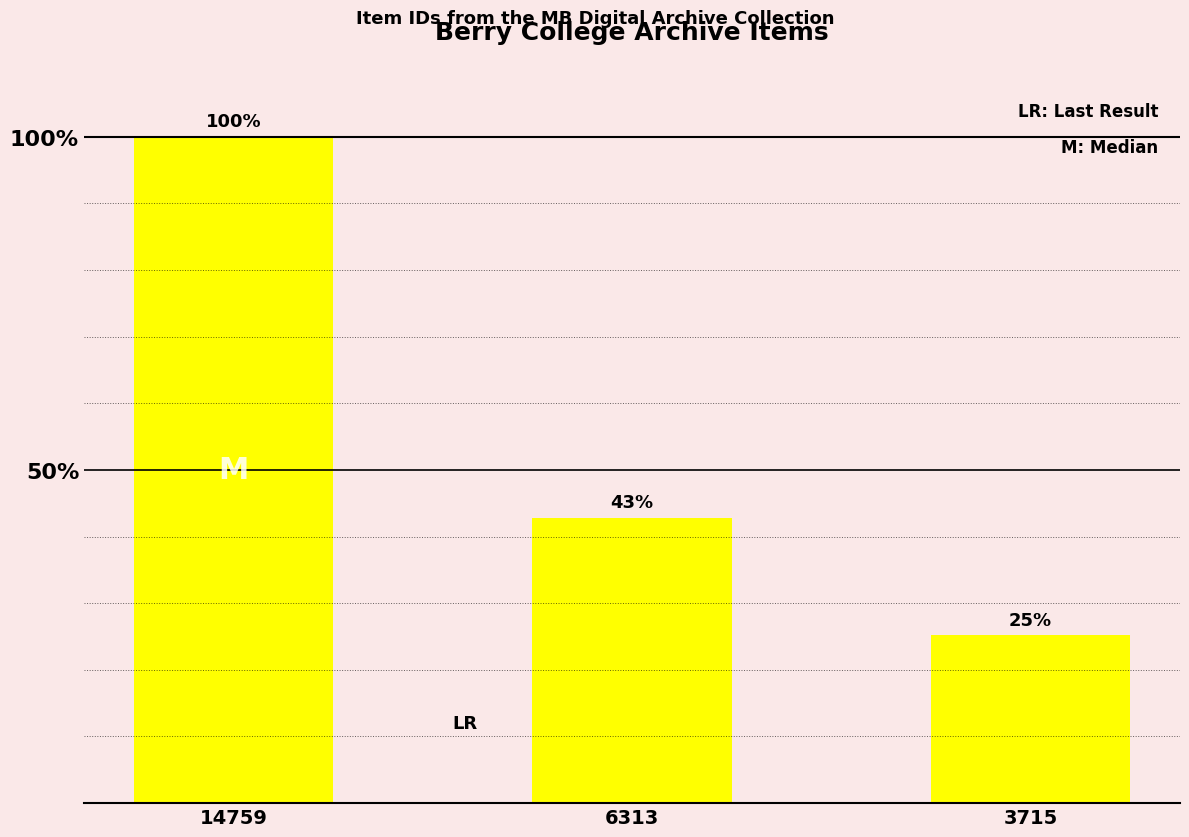

Does the chart contain any negative values?

No